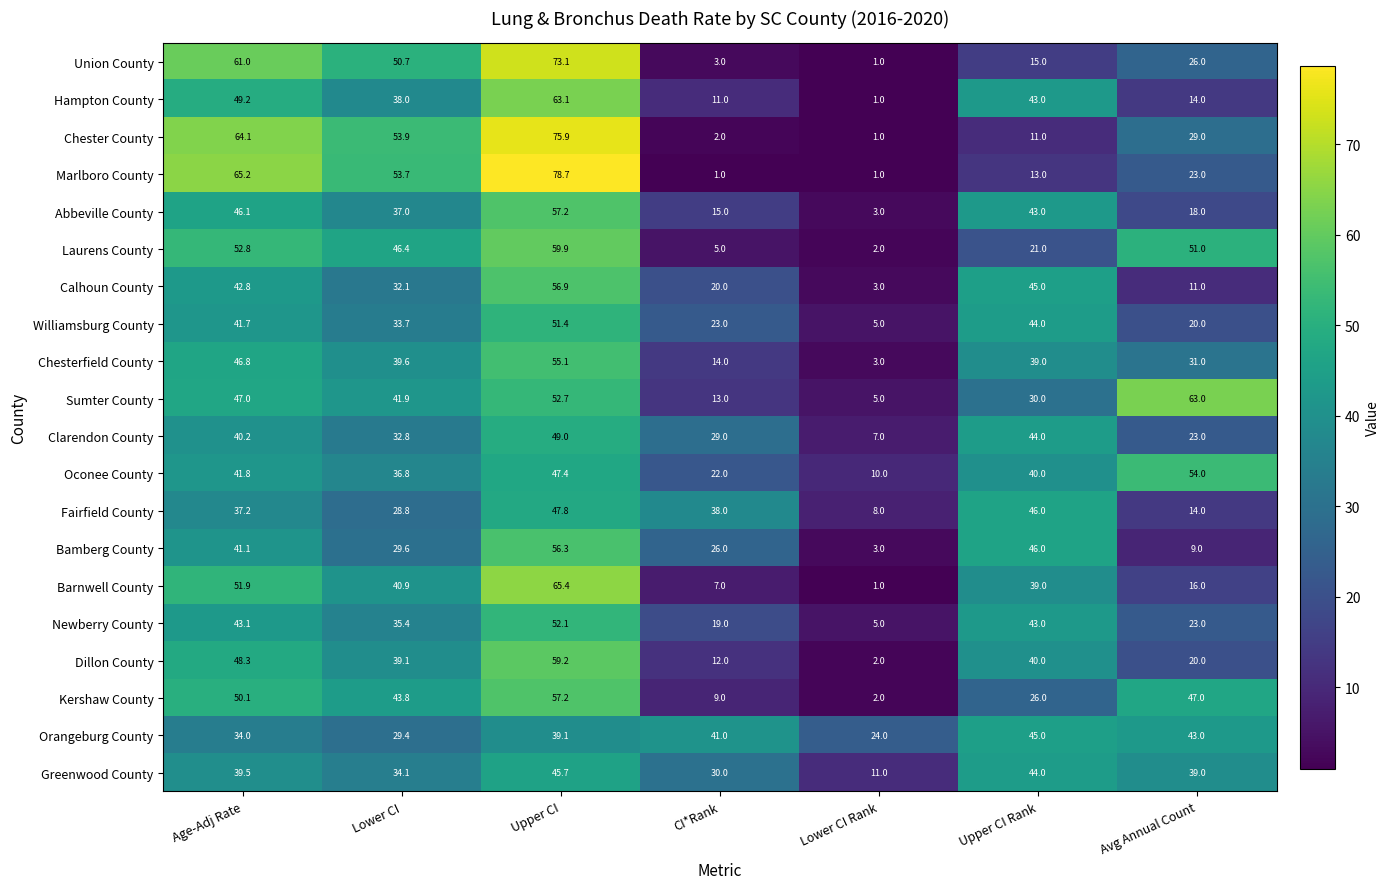

What is the spread (max minus min) of values at Lower CI?

25.1